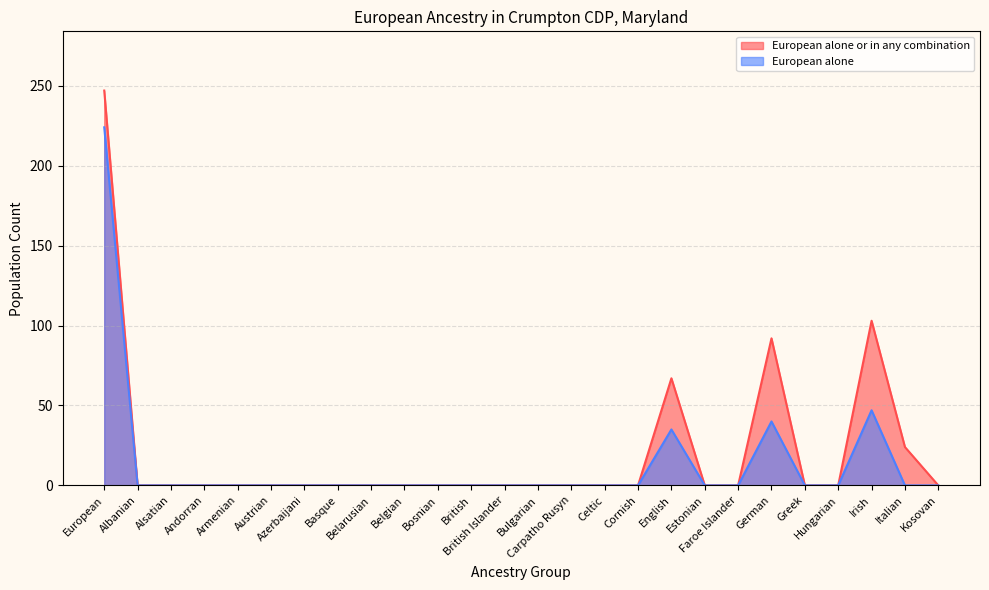

What is the difference between the European alone or in any combination values at Kosovan and English?

67